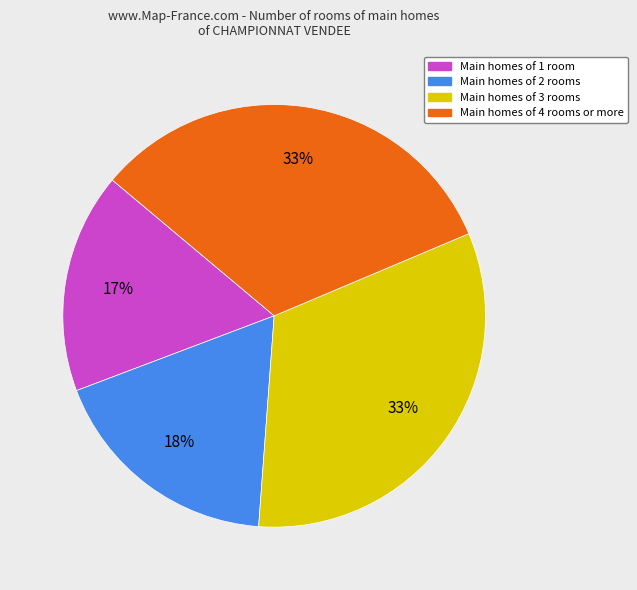

How many slices are in this pie chart?

4